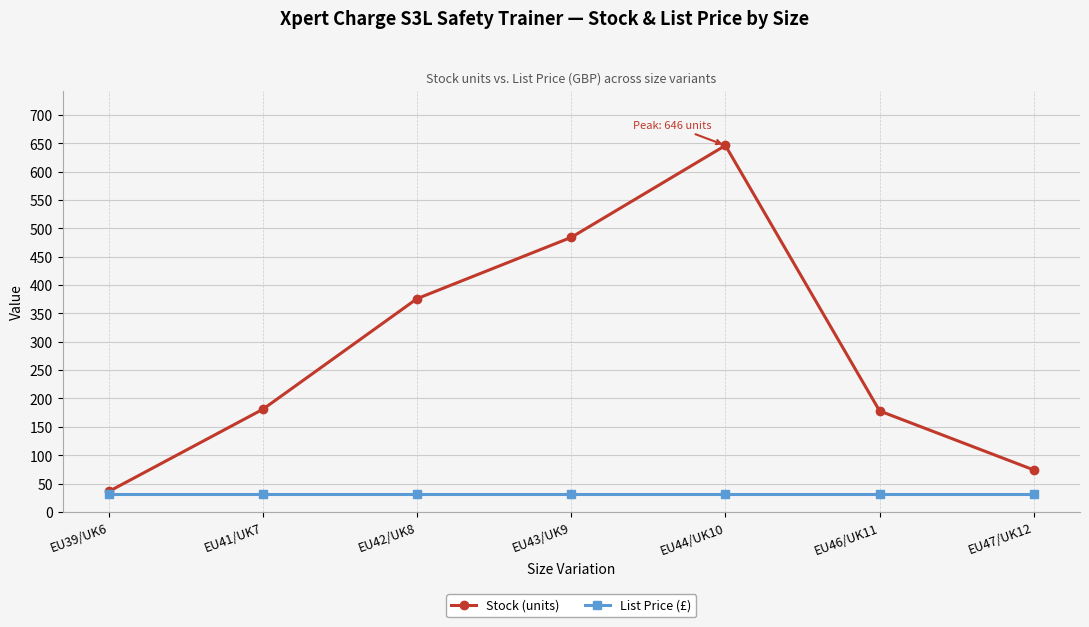

How many series are shown in this chart?

2